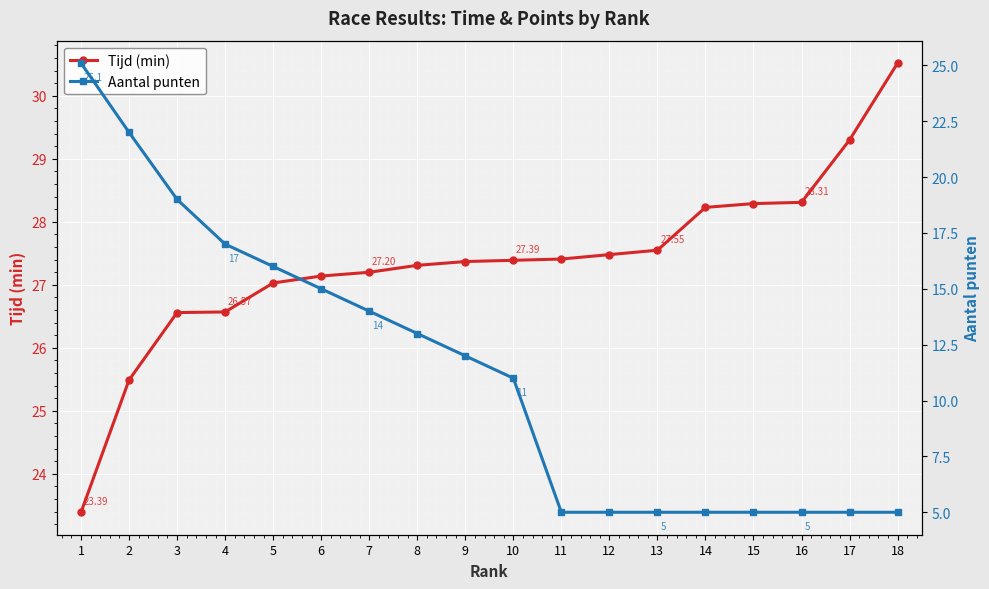

Which label corresponds to the smallest value in the chart?

11